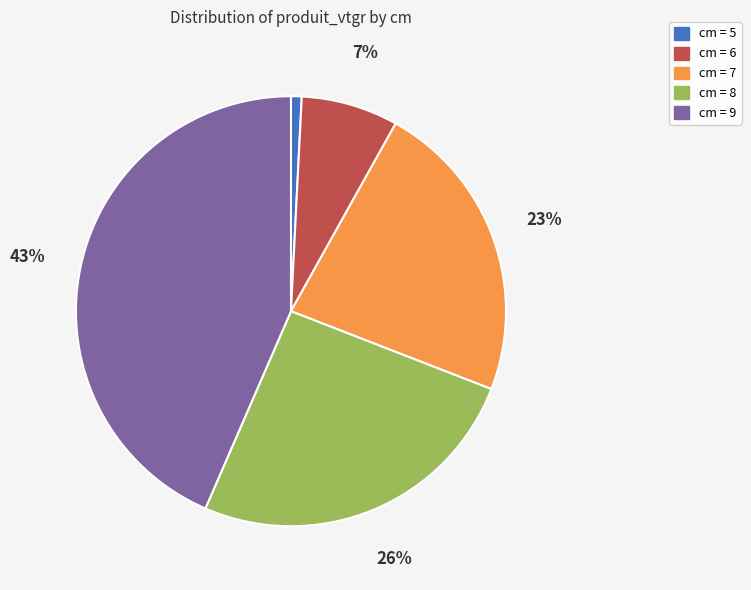

Is there a majority slice in this chart?

No